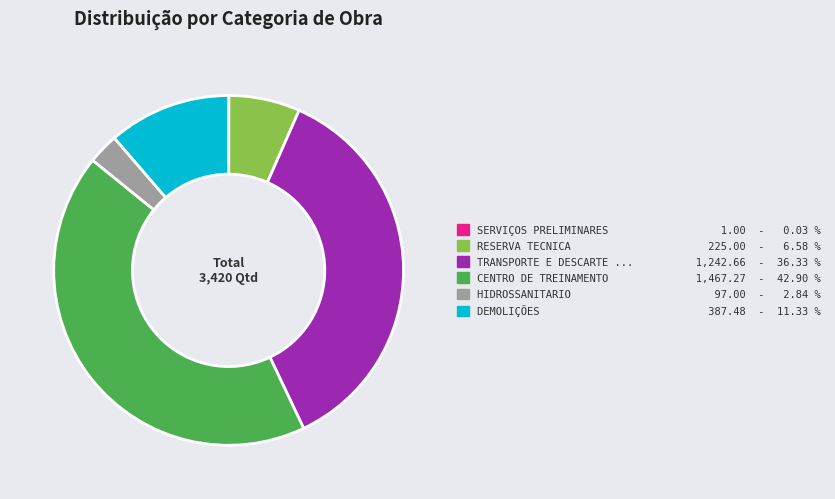

Does any single category account for the majority?

No